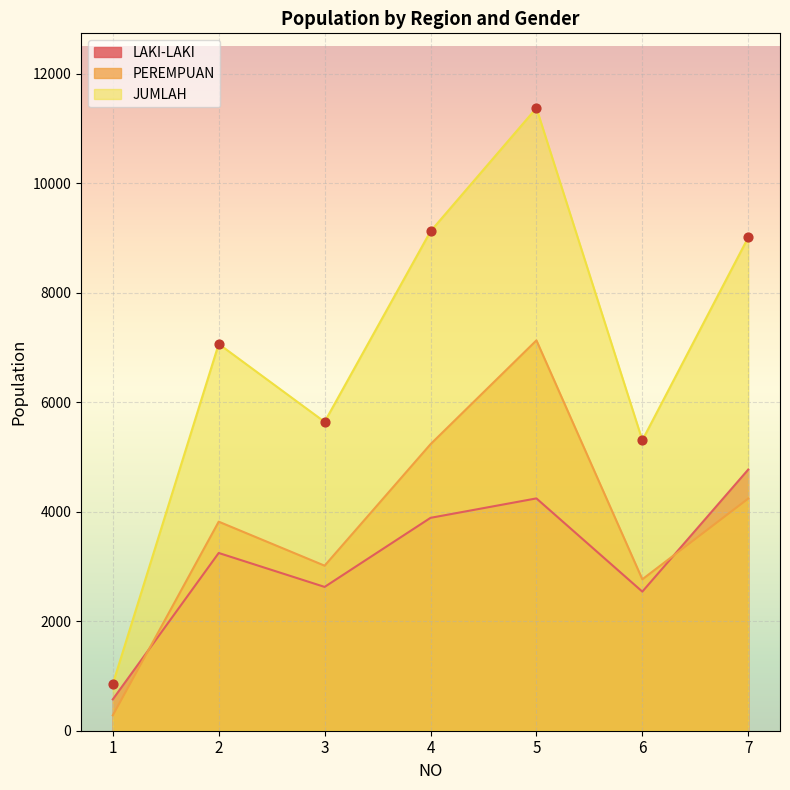

What are all the series names shown in the legend?

LAKI-LAKI, PEREMPUAN, JUMLAH